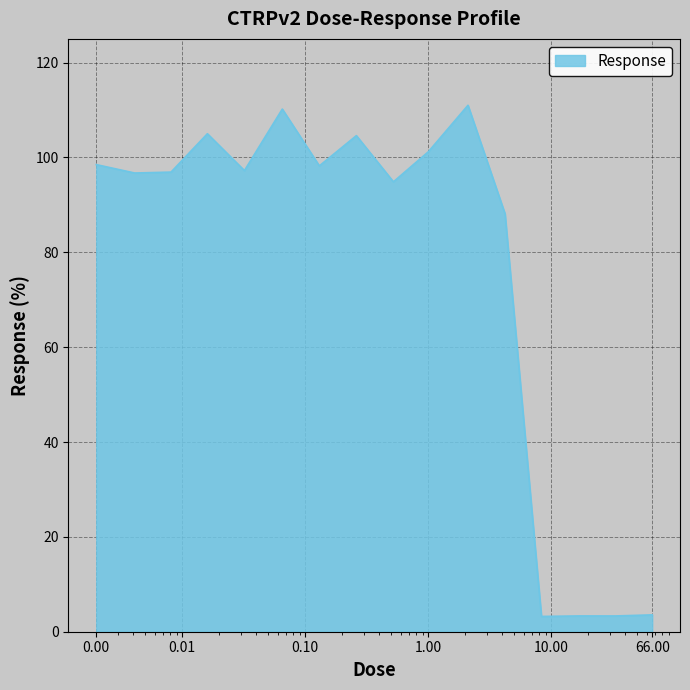

What is the difference between the maximum and minimum values?

107.8